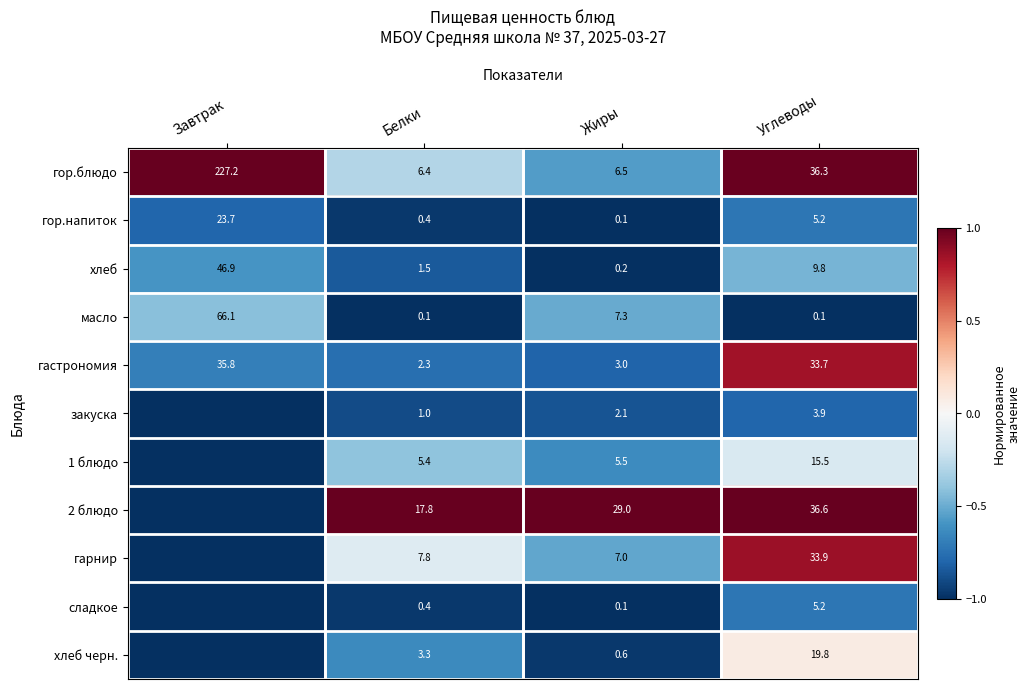

What is the spread (max minus min) of values at Углеводы?

36.5